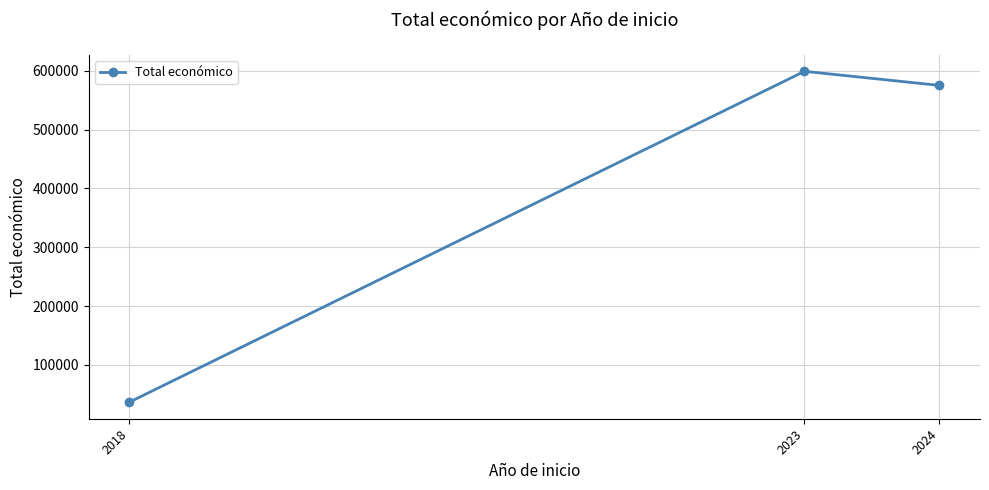

Which has a higher value, 2024 or 2018?

2024